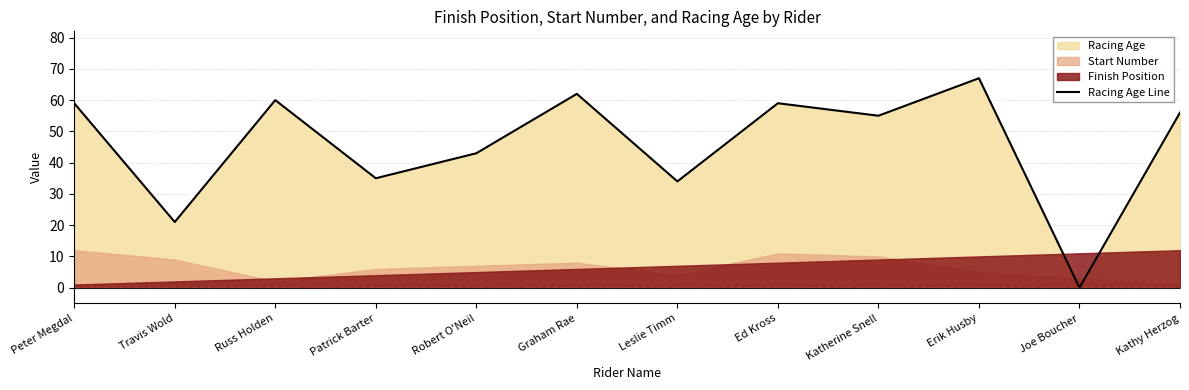

Approximately how many times larger is the value at Ed Kross compared to Peter Megdal?

1.0